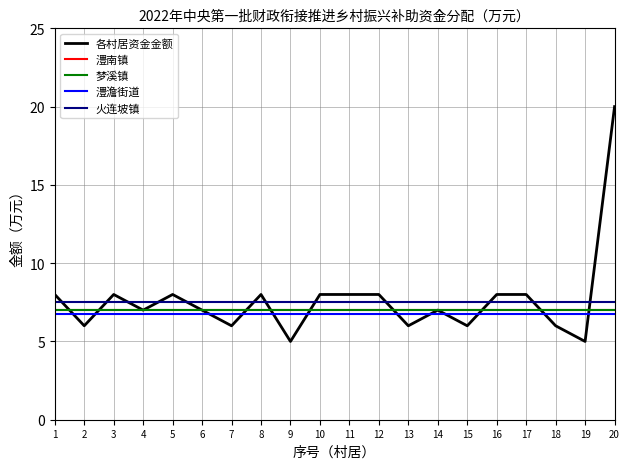

Does the chart display data point markers on the line(s)?

No